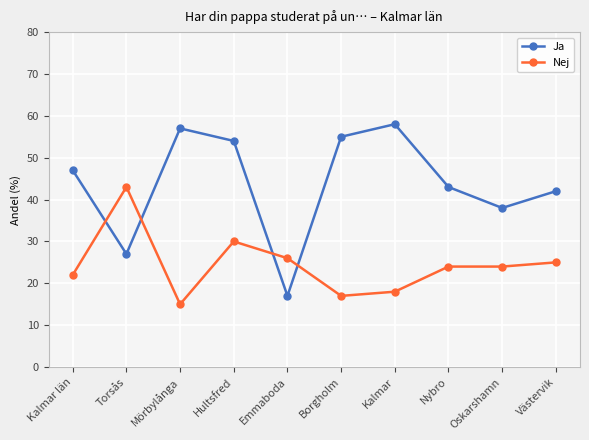

The value of Nej at Kalmar län is 11. True or false?

False